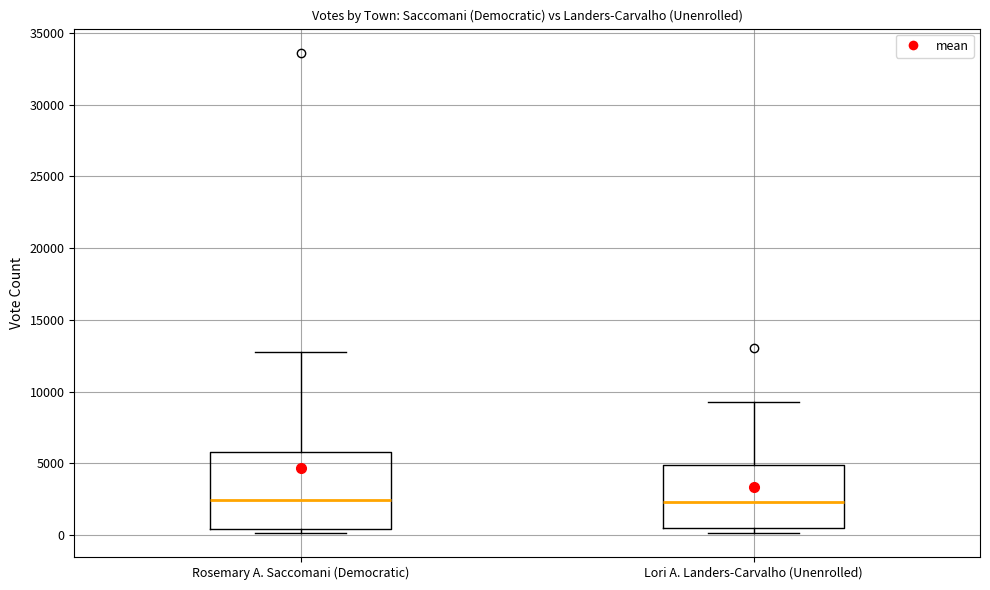

Where is the lower edge of the box for Rosemary A. Saccomani (Democratic) on the y-axis? The values are not printed on the chart, so give them approximately, as read against the axis.

500